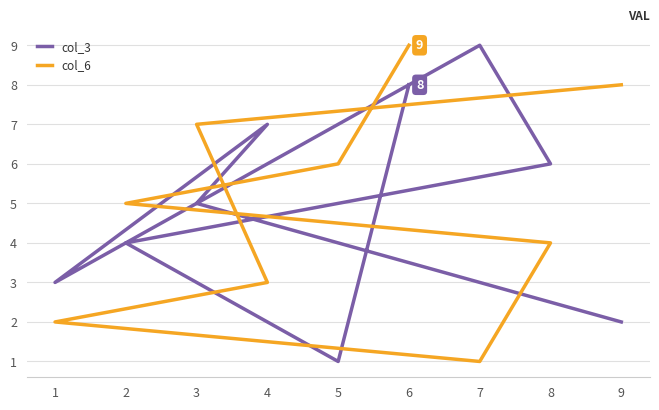

What is the difference between the second highest and minimum values in the col_6 series?

7